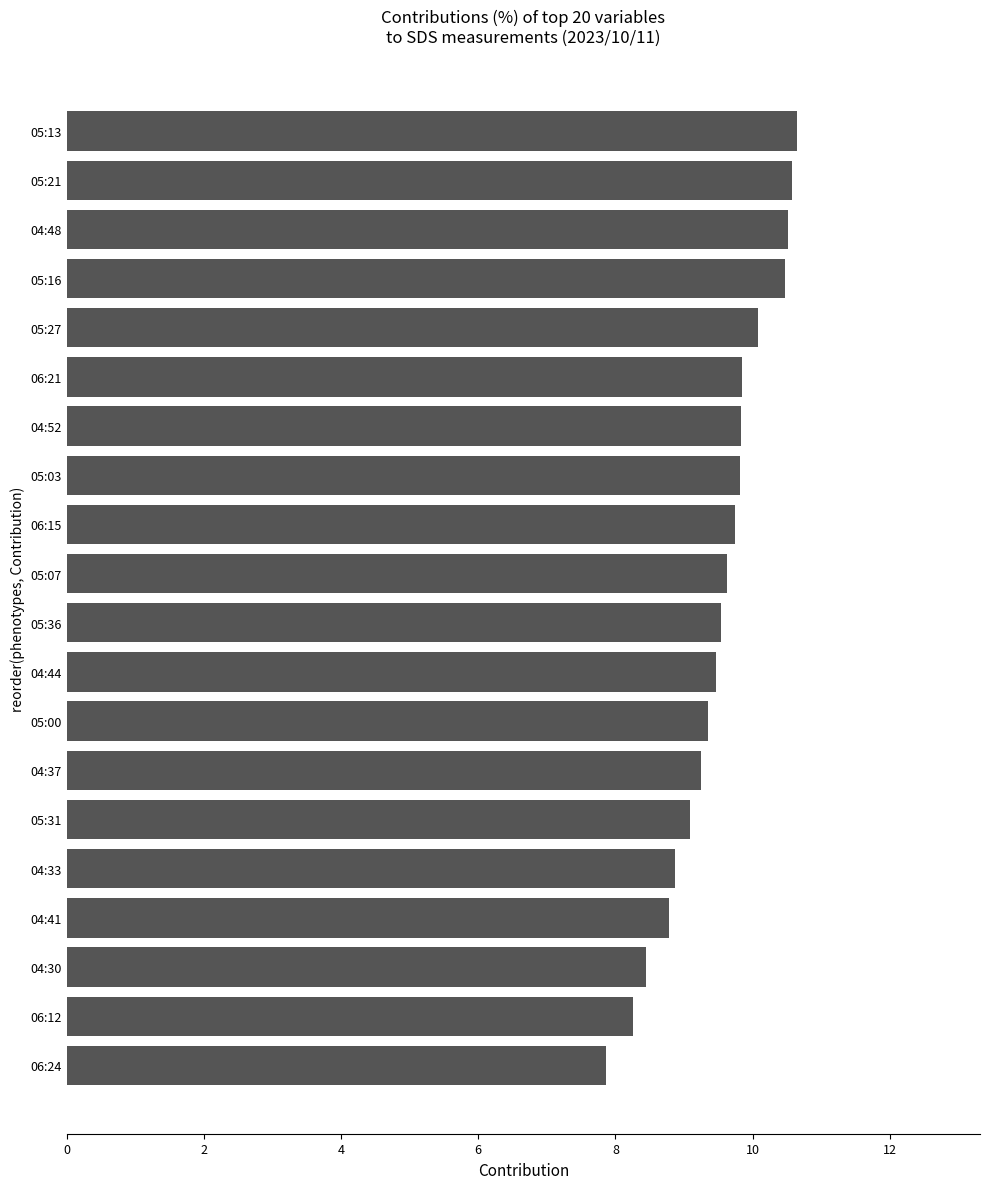

What is the difference between the maximum and minimum values?

2.8